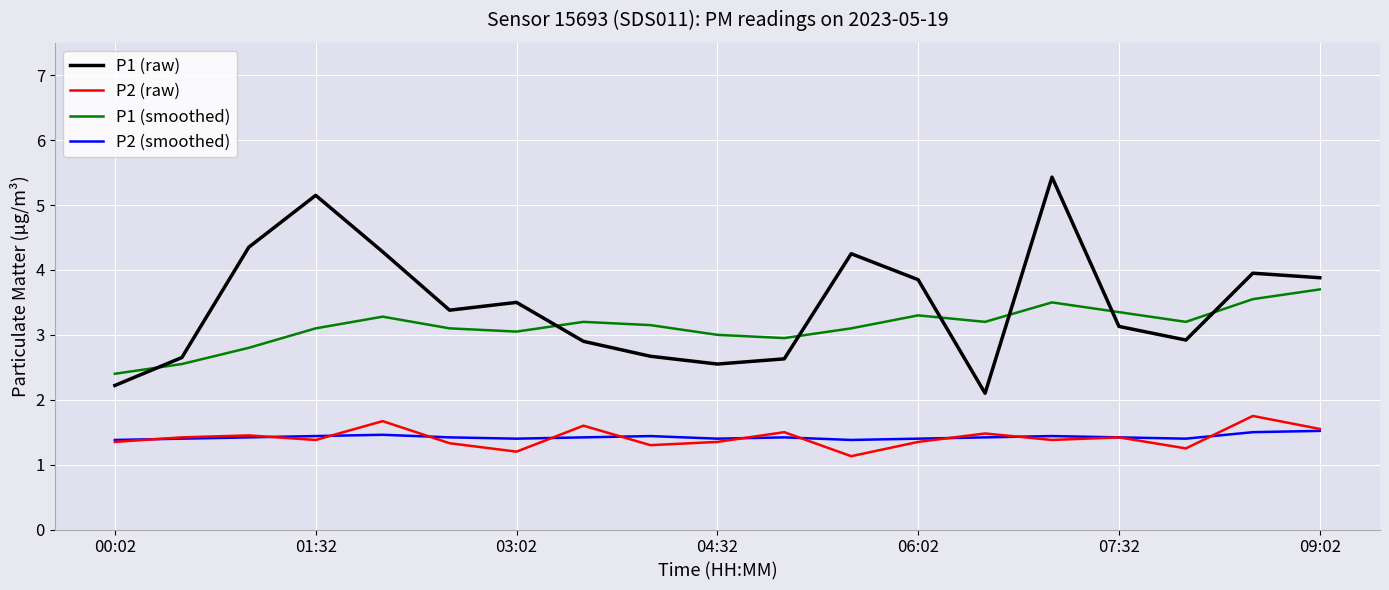

How many lines are shown in the chart?

4